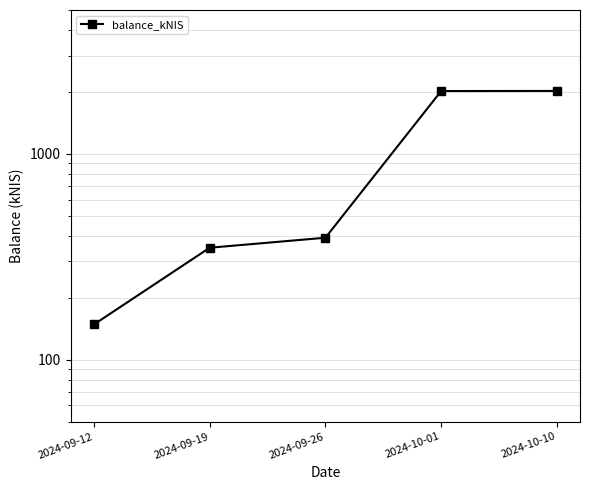

Does the chart display data point markers on the line(s)?

Yes